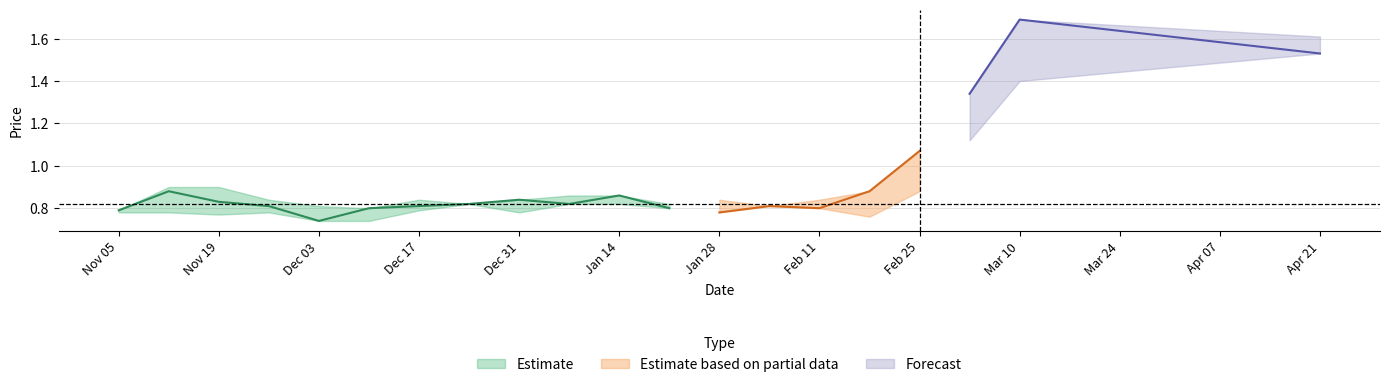

True or false: high and low cross at least once.

False